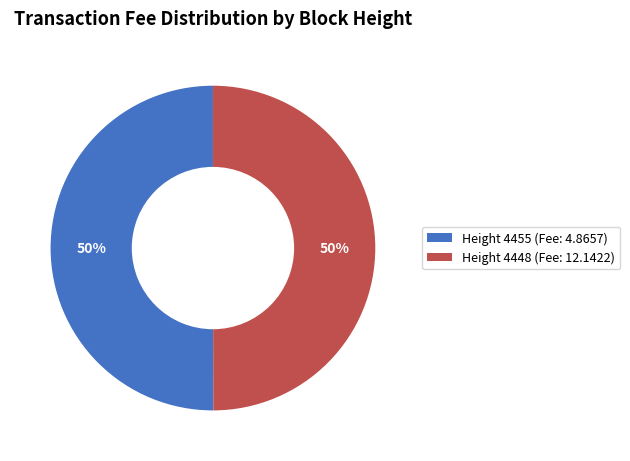

Count the number of slices in the pie.

2